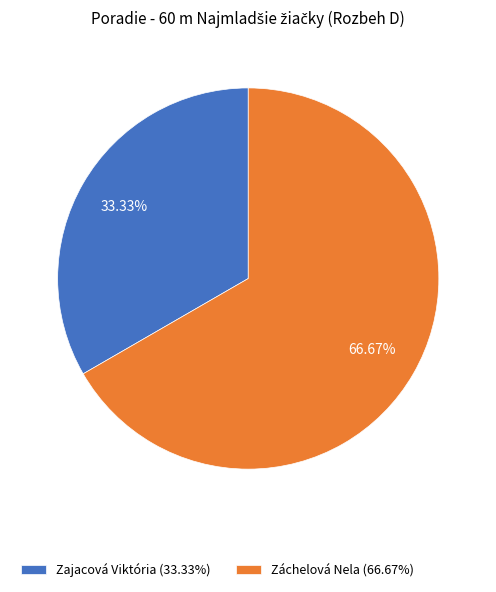

What is the total percentage of Zajacová Viktória and Záchelová Nela?

100.0%